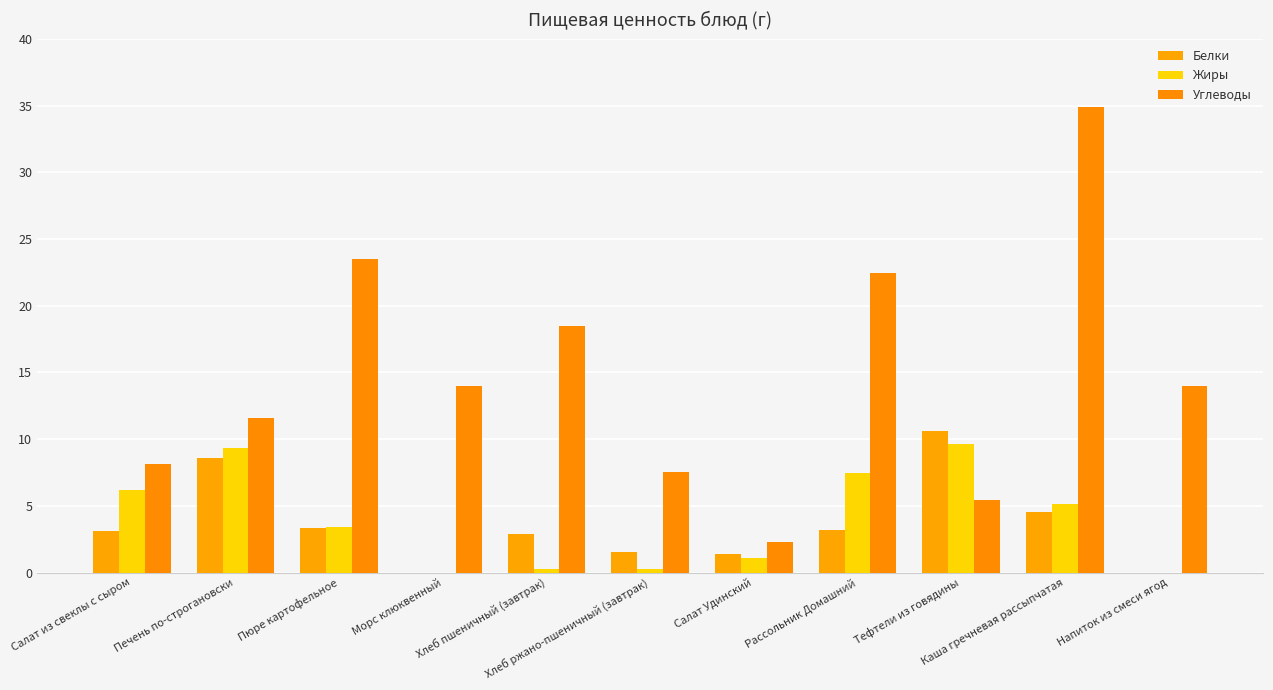

At which category is the sum across all series the highest?

Каша гречневая рассыпчатая